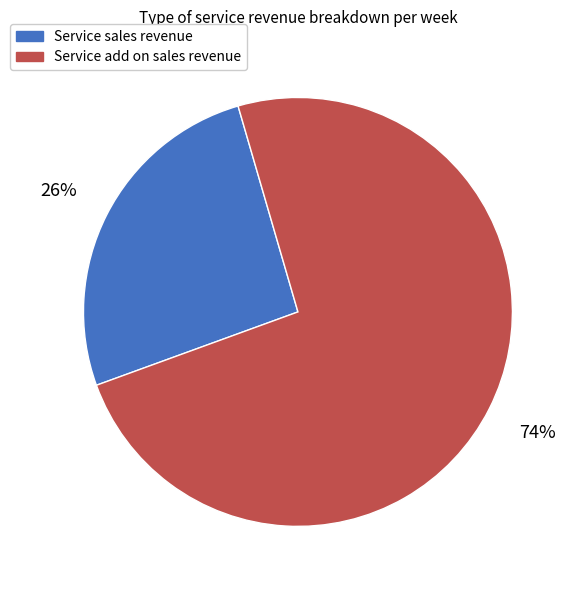

Which slice is the largest?

Service add on sales revenue